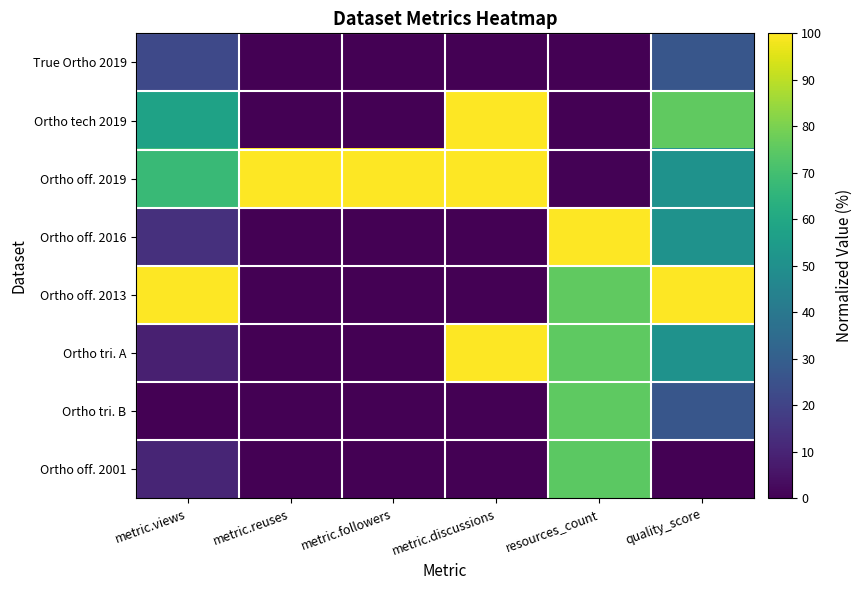

At which category is the sum across all series the highest?

resources_count